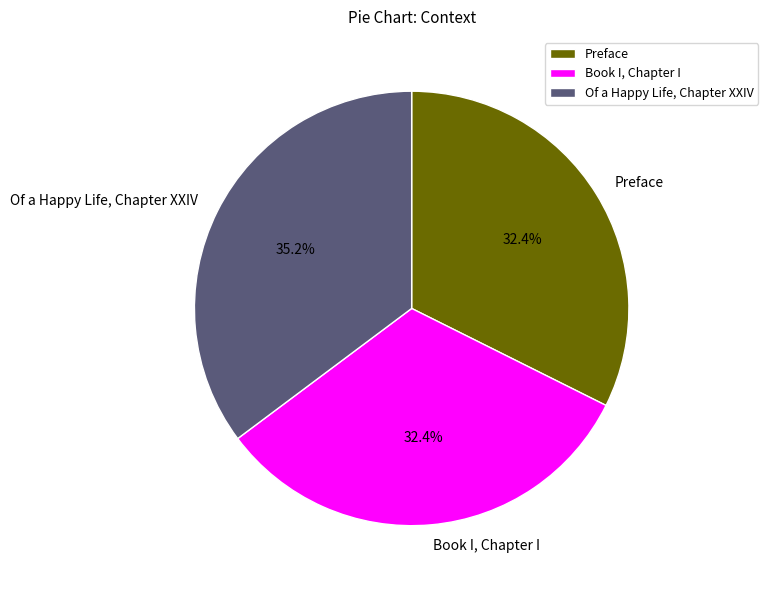

The Preface slice represents 32% of the pie. True or false?

True